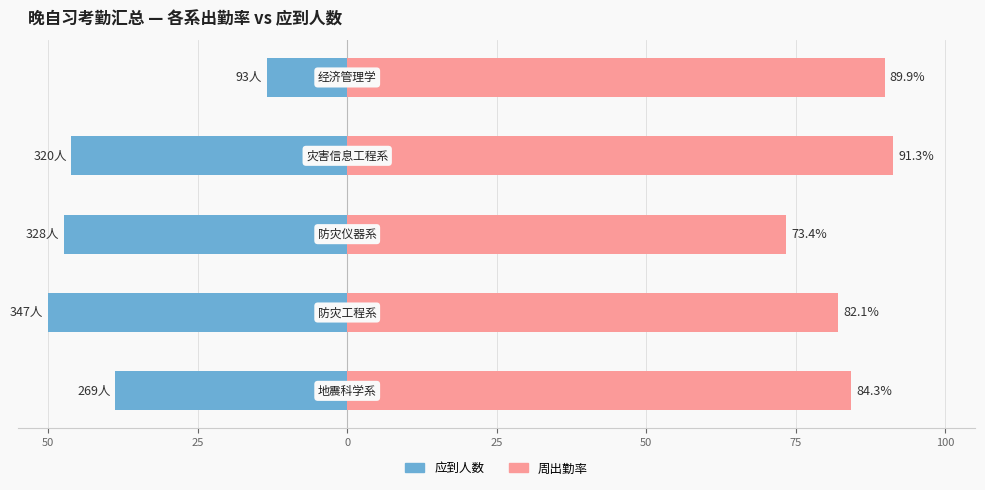

How many values in the 应到人数(归一化) series are below -46?

3